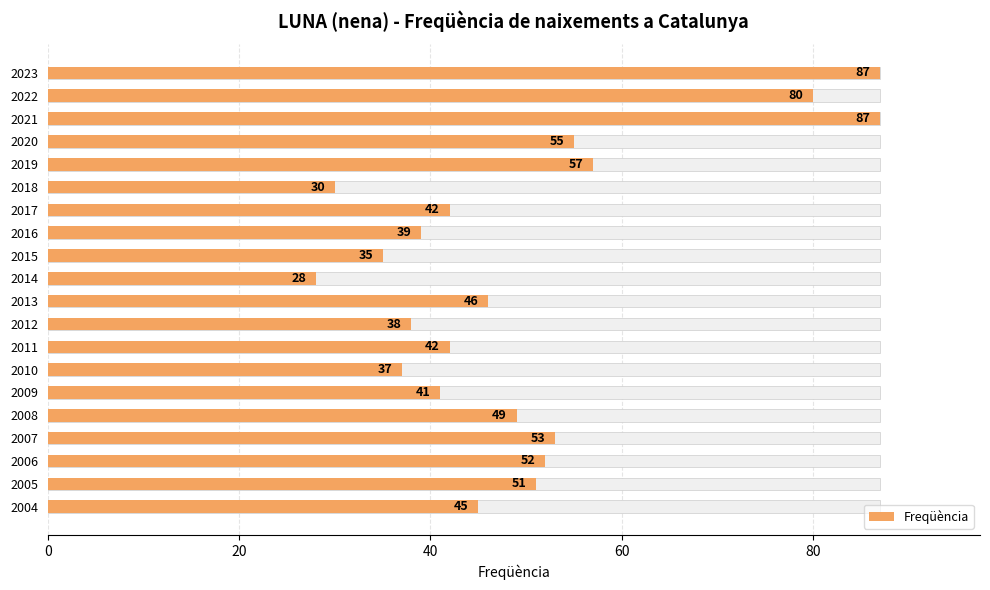

The value at 2020 is 55. True or false?

True